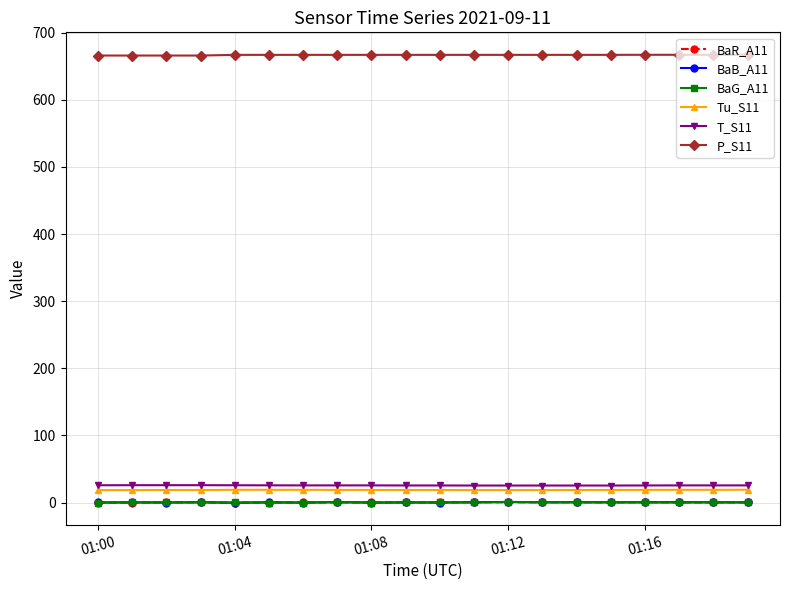

What is the minimum value for P_S11?

666.1